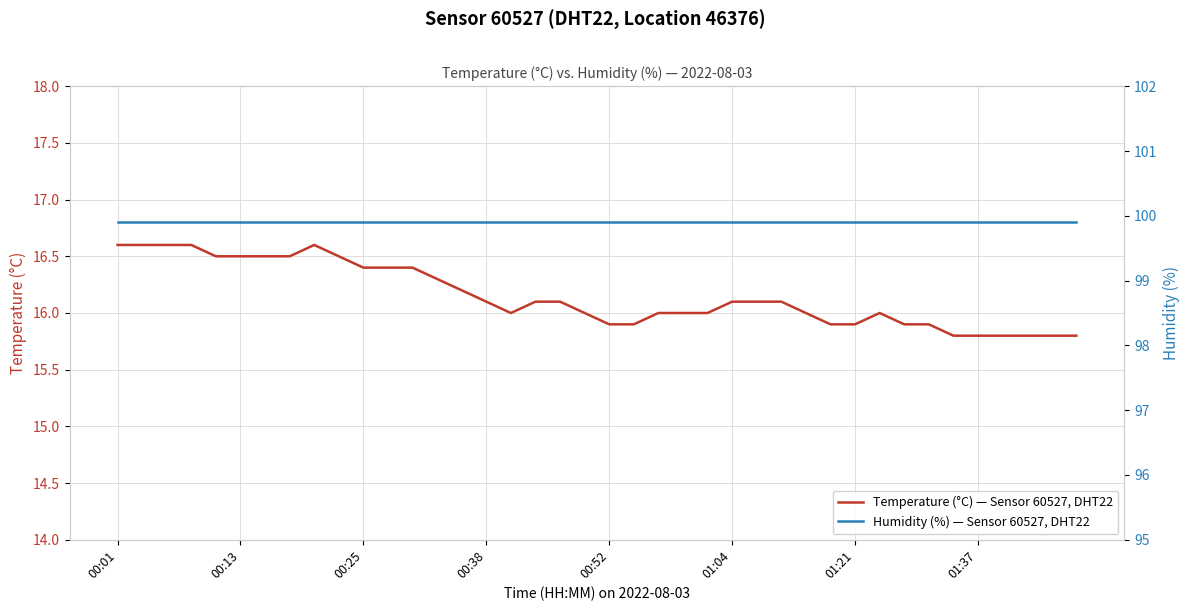

At how many categories does at least one series exceed 59?

40